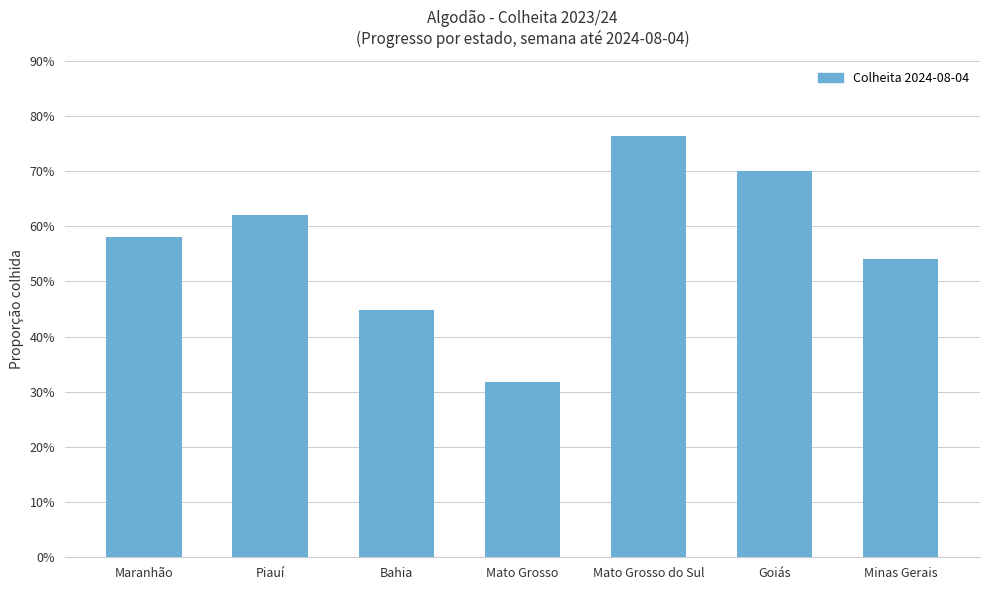

Which category has the highest value across all series?

Mato Grosso do Sul